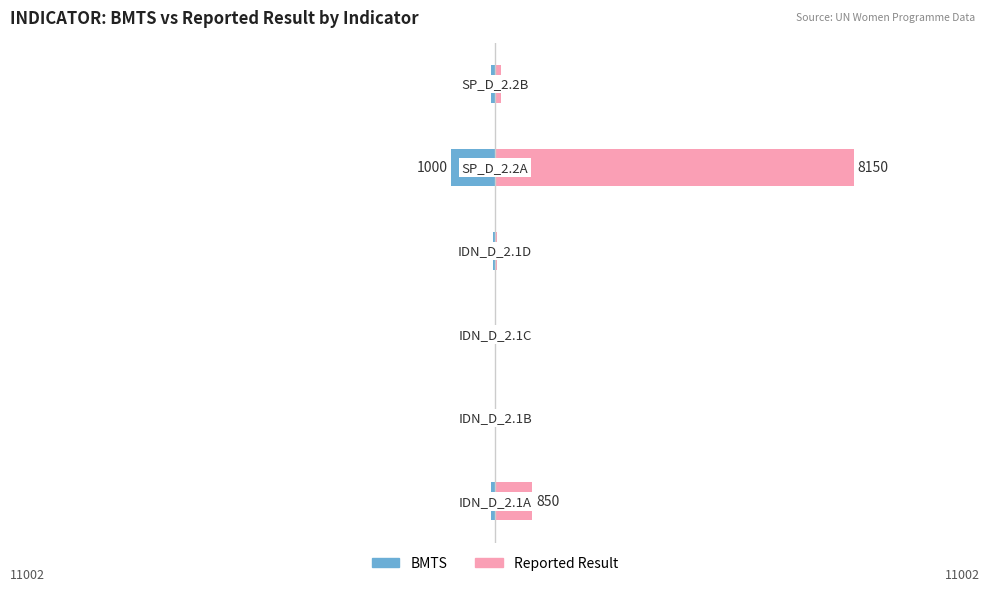

Rank the series by their maximum value, from highest to lowest.

Reported Result, BMTS